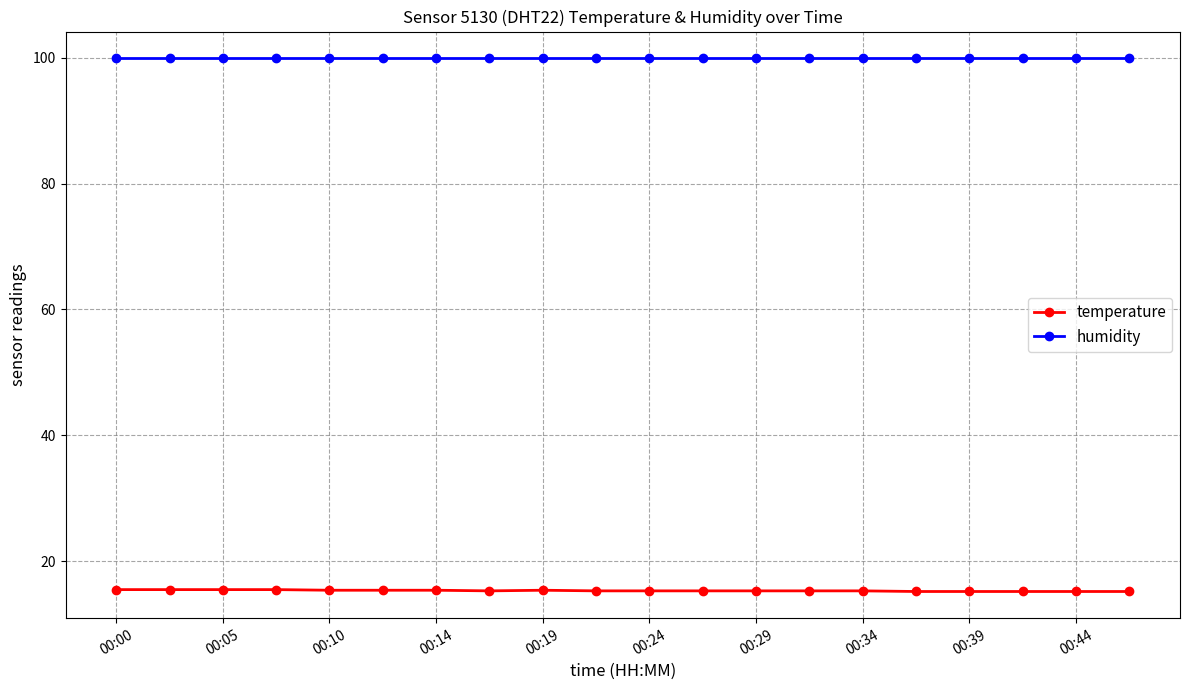

Which series has the largest total across all categories?

humidity